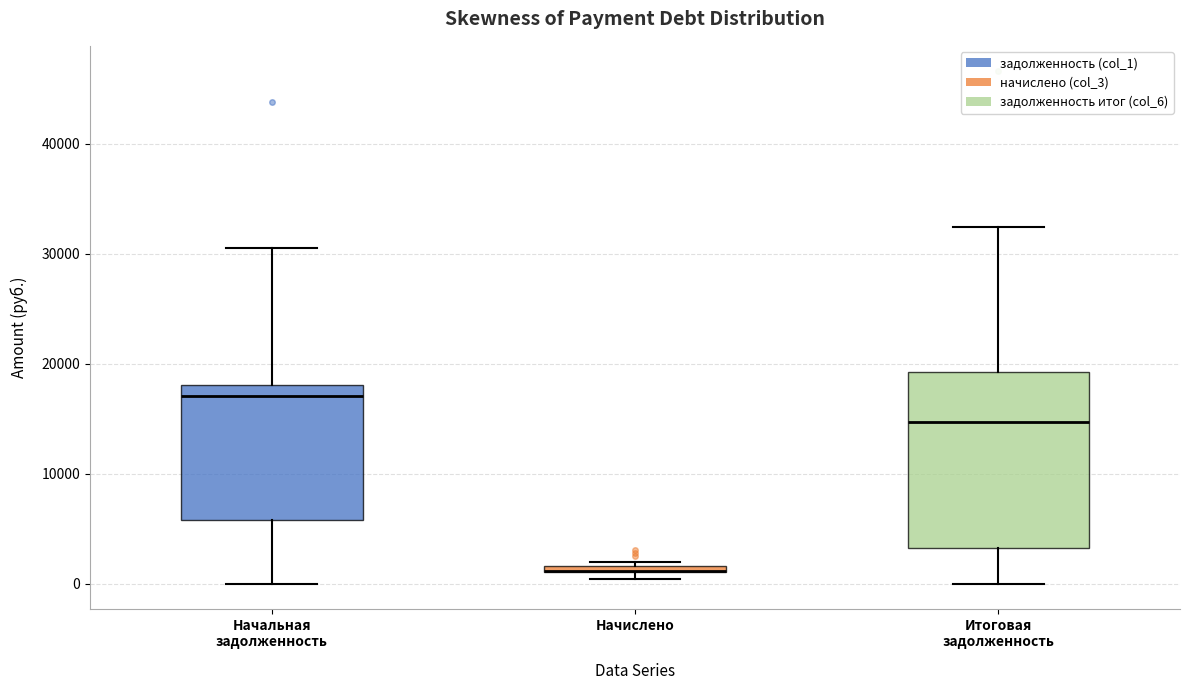

Comparing the boxes themselves (not the whiskers), which one is the tallest?

Итоговая задолженность